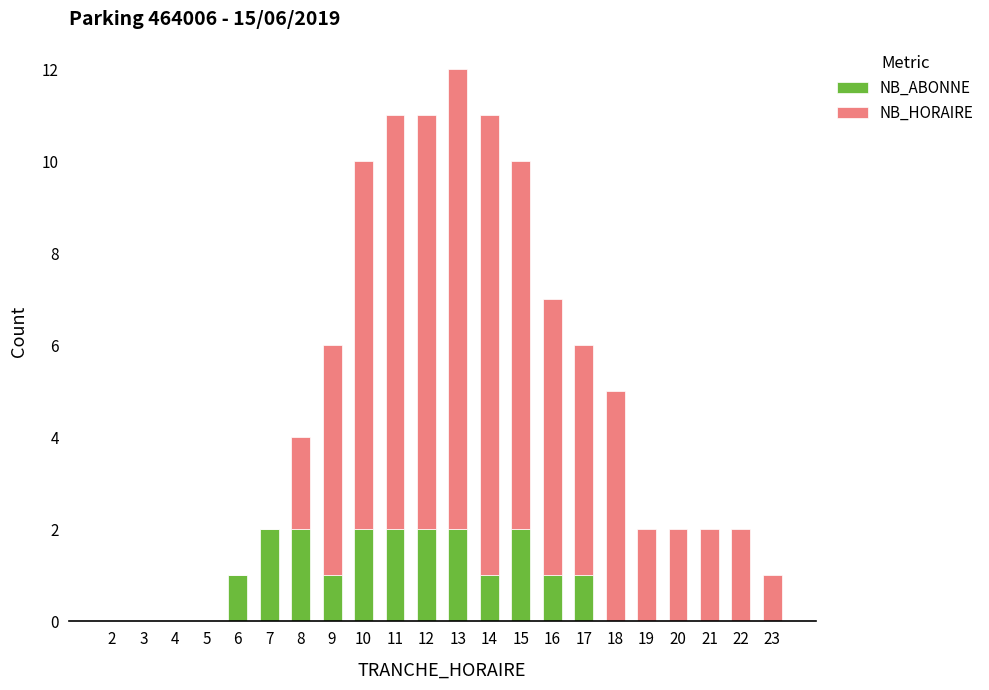

What is the total value across all series at 15?

10